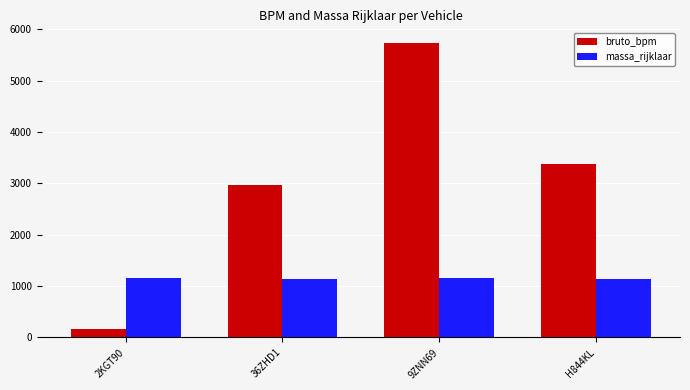

How many data points in massa_rijklaar are less than 1165?

2